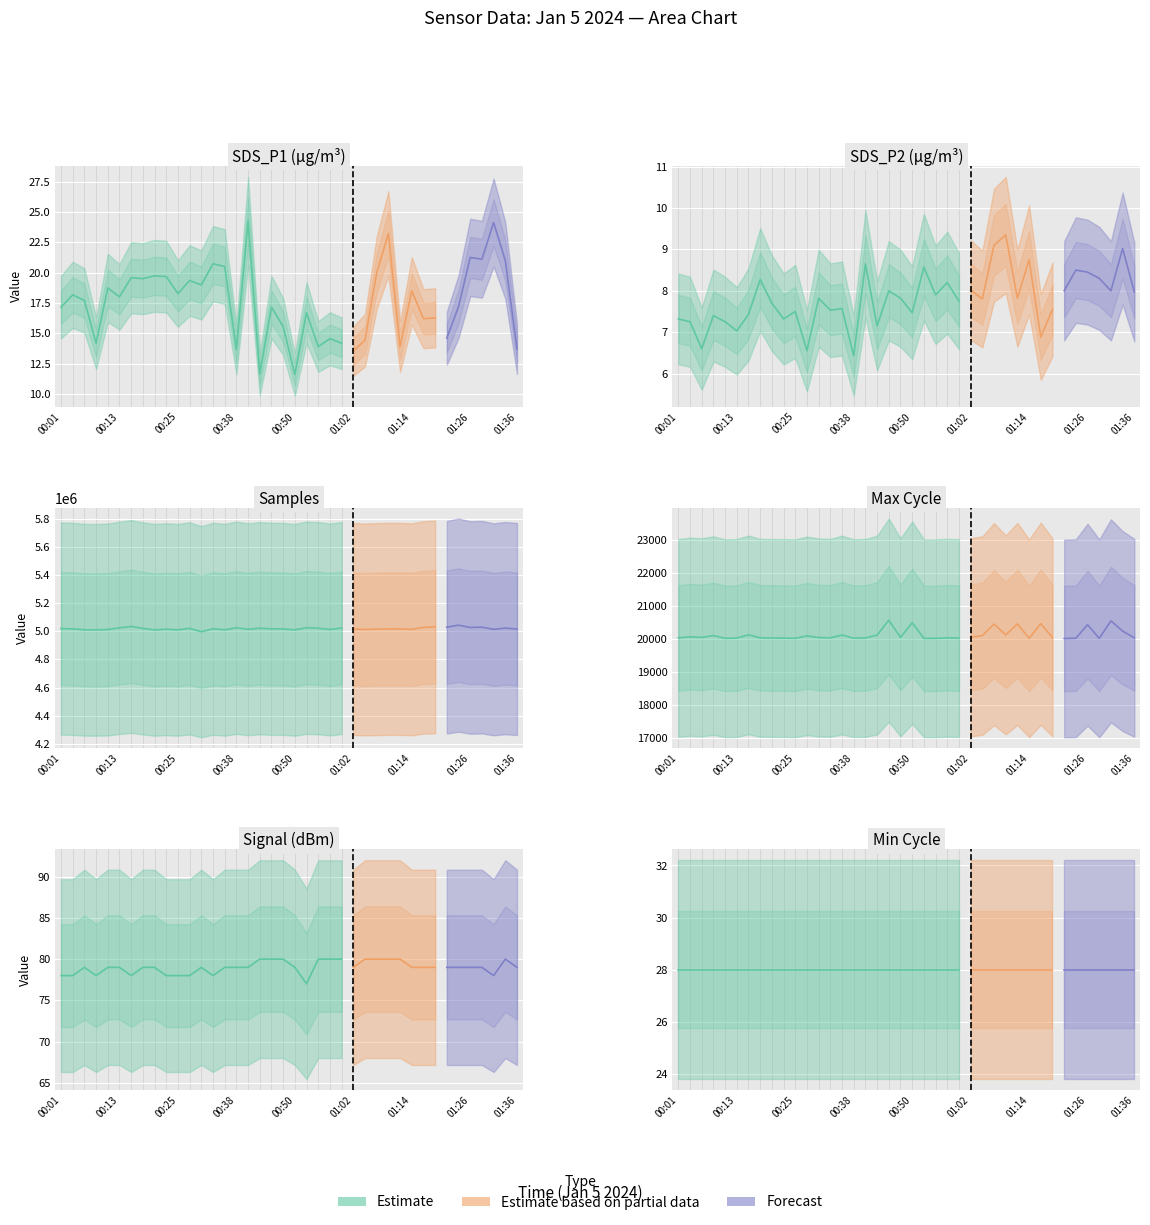

What is the difference between the maximum and second lowest values in the Samples series?

33590.0